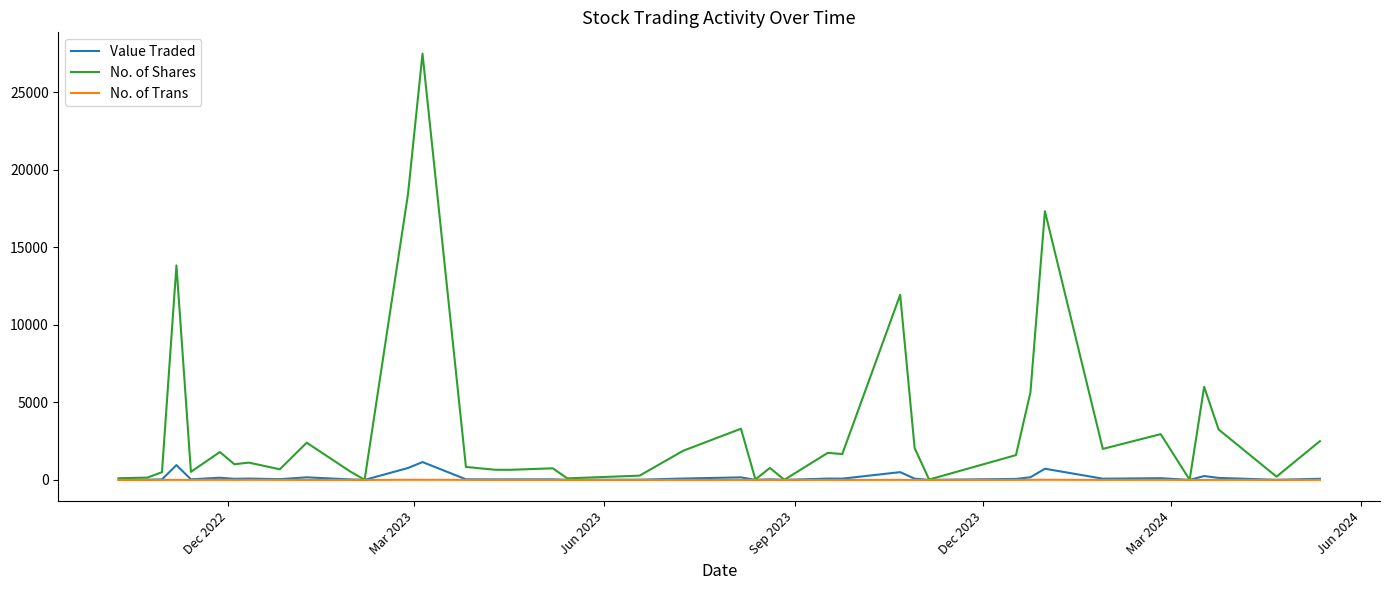

What is the maximum value for Value Traded?

1152